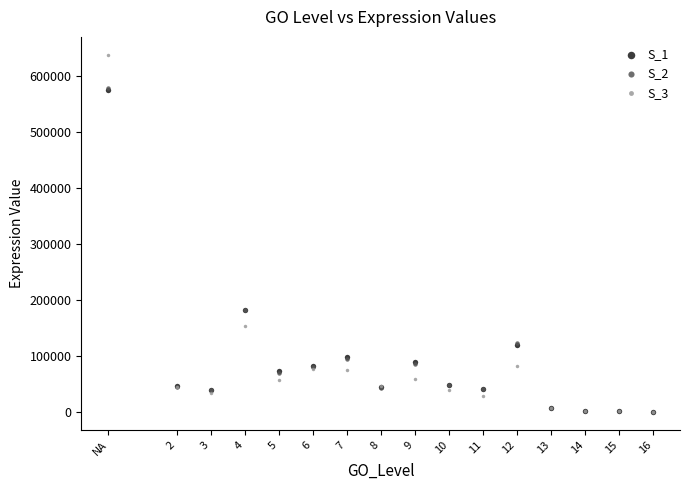

What are all the series names shown in the legend?

S_1, S_2, S_3